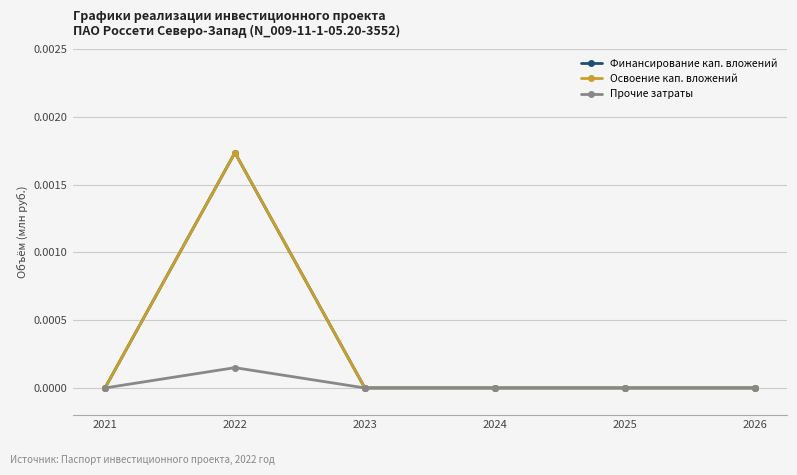

True or false: Финансирование кап. вложений has more than 0 interior local peaks.

True